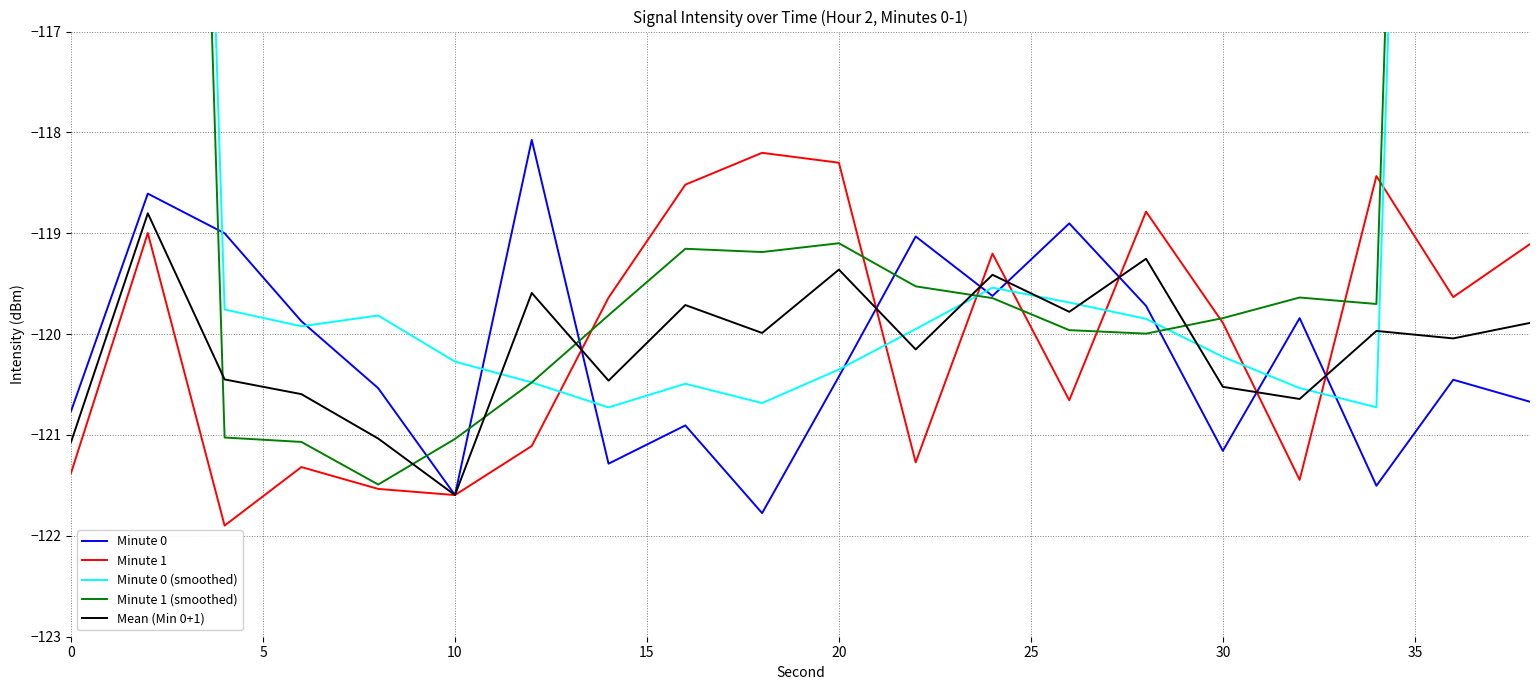

Reading left to right, extract all data points from this chart.

Minute 0: -120.8	-118.6	-119.0	-119.9	-120.5	-121.6	-118.1	-121.3	-120.9	-121.8	-120.4	-119.0	-119.6	-118.9	-119.7	-121.2	-119.8	-121.5	-120.5	-120.7
Minute 1: -121.4	-119.0	-121.9	-121.3	-121.5	-121.6	-121.1	-119.6	-118.5	-118.2	-118.3	-121.3	-119.2	-120.7	-118.8	-119.9	-121.4	-118.4	-119.6	-119.1
Minute 0 (smoothed): -71.7	-95.6	-119.8	-119.9	-119.8	-120.3	-120.5	-120.7	-120.5	-120.7	-120.4	-120.0	-119.5	-119.7	-119.8	-120.2	-120.5	-120.7	-96.5	-72.5
Minute 1 (smoothed): -72.5	-96.7	-121.0	-121.1	-121.5	-121.0	-120.5	-119.8	-119.2	-119.2	-119.1	-119.5	-119.6	-120.0	-120.0	-119.8	-119.6	-119.7	-95.7	-71.4
Mean (Min 0+1): -121.1	-118.8	-120.4	-120.6	-121.0	-121.6	-119.6	-120.5	-119.7	-120.0	-119.4	-120.2	-119.4	-119.8	-119.3	-120.5	-120.6	-120.0	-120.0	-119.9